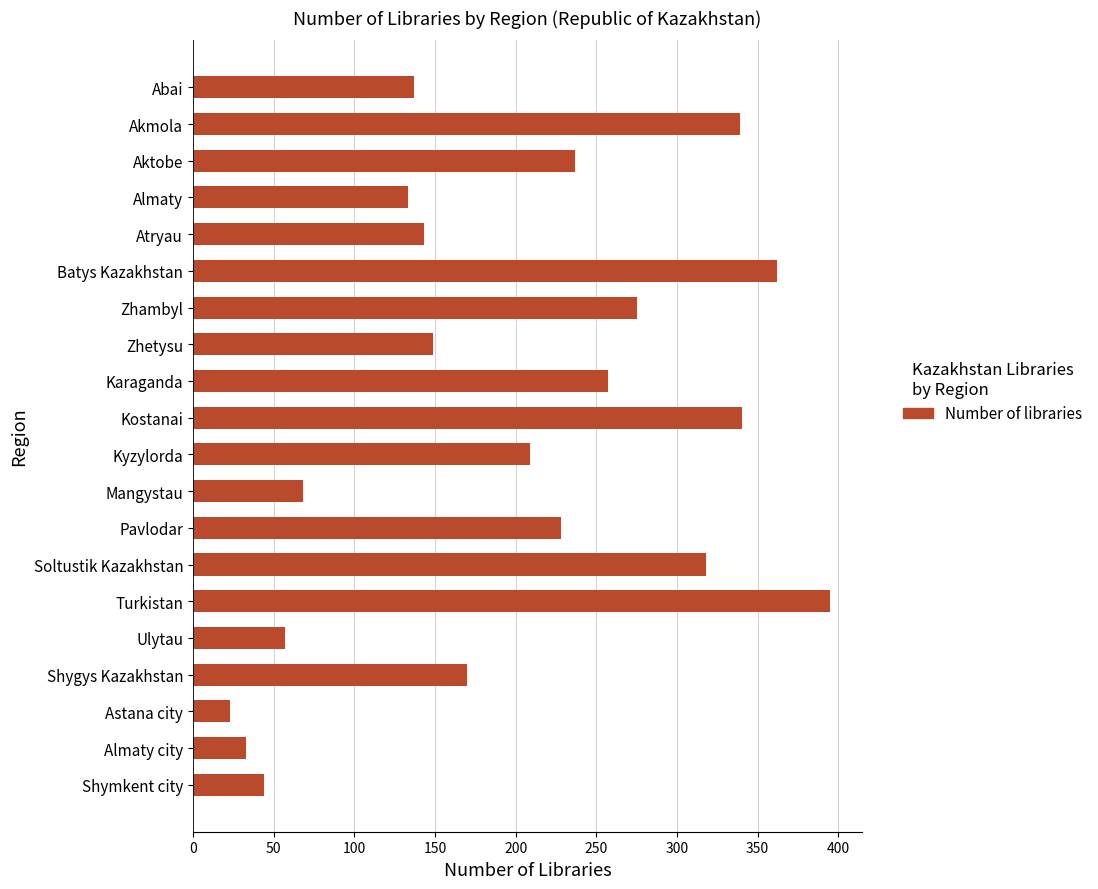

What is the difference between the second highest and second lowest values?

329